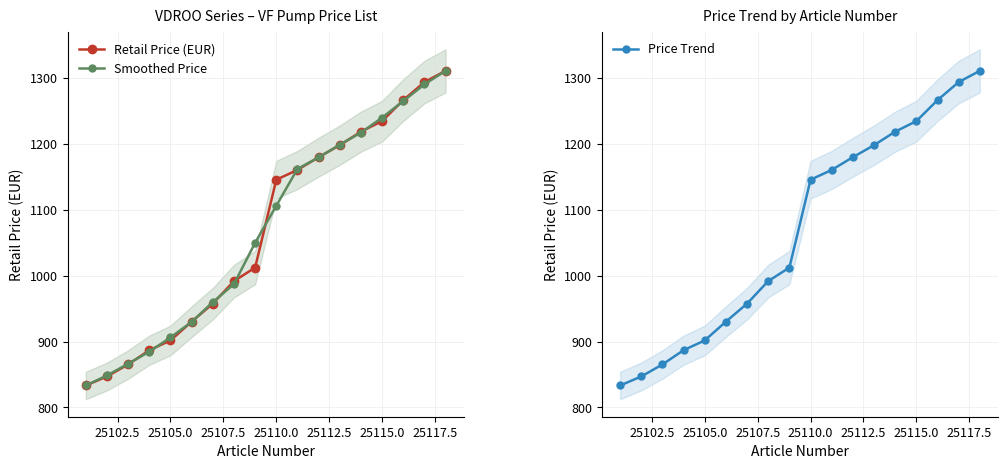

True or false: Smoothed Price has a value of 1584.8 at 25110.0.

False